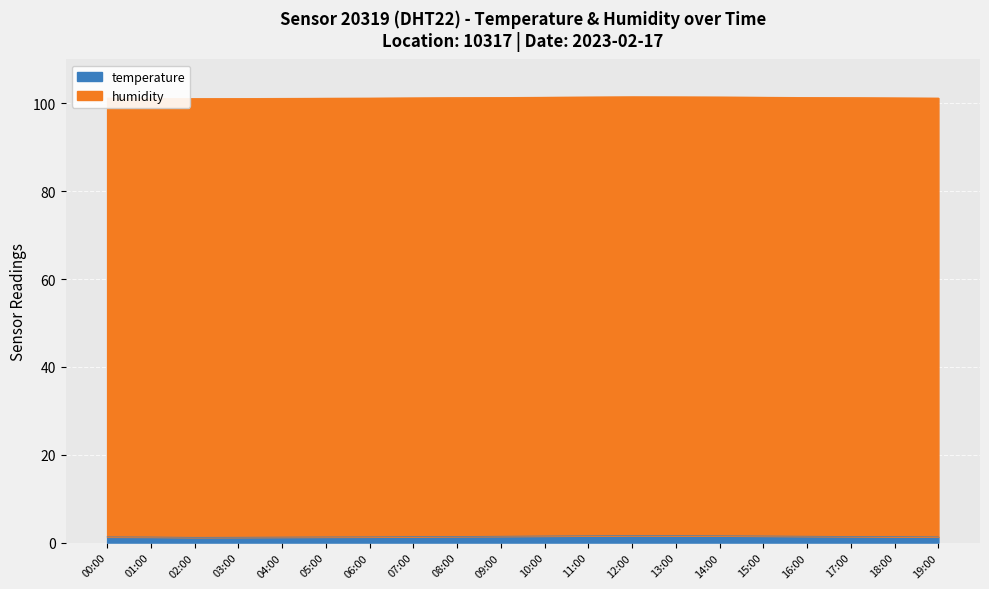

List the labels in order of value, largest first.

12:00, 13:00, 11:00, 14:00, 10:00, 15:00, 09:00, 16:00, 08:00, 17:00, 07:00, 18:00, 00:00, 06:00, 19:00, 05:00, 01:00, 04:00, 03:00, 02:00